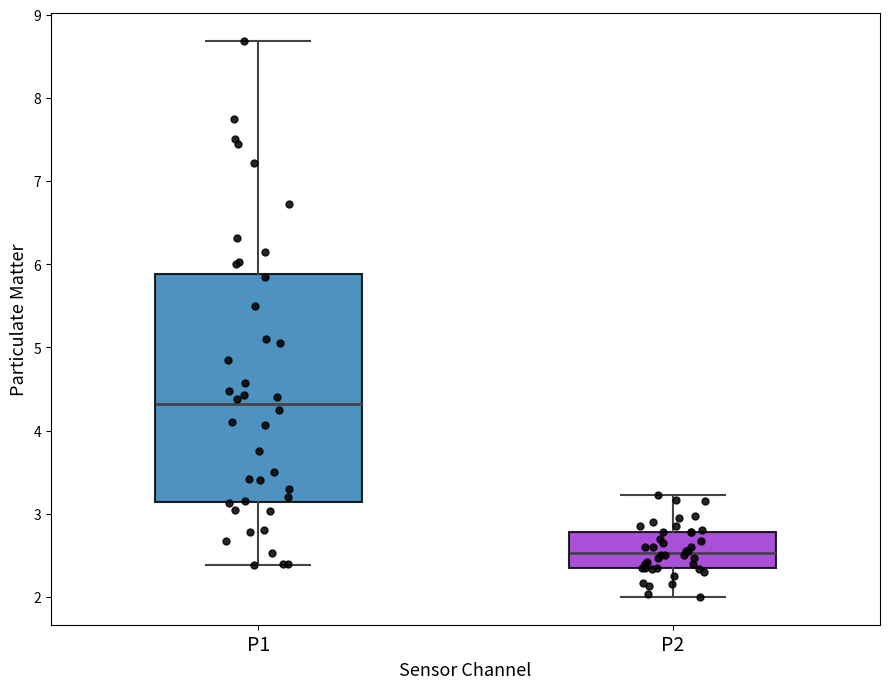

Reading left to right, transcribe this box plot: for each box, give where its median line is, the range the box spans, and where its two whiskers end, as read against the y-axis. The values are not printed on the chart, so give them approximately, as read against the axis.

P1: median 4.3, box 3.1 to 5.9, whiskers 2.4 to 8.7
P2: median 2.5, box 2.4 to 2.8, whiskers 2.0 to 3.2